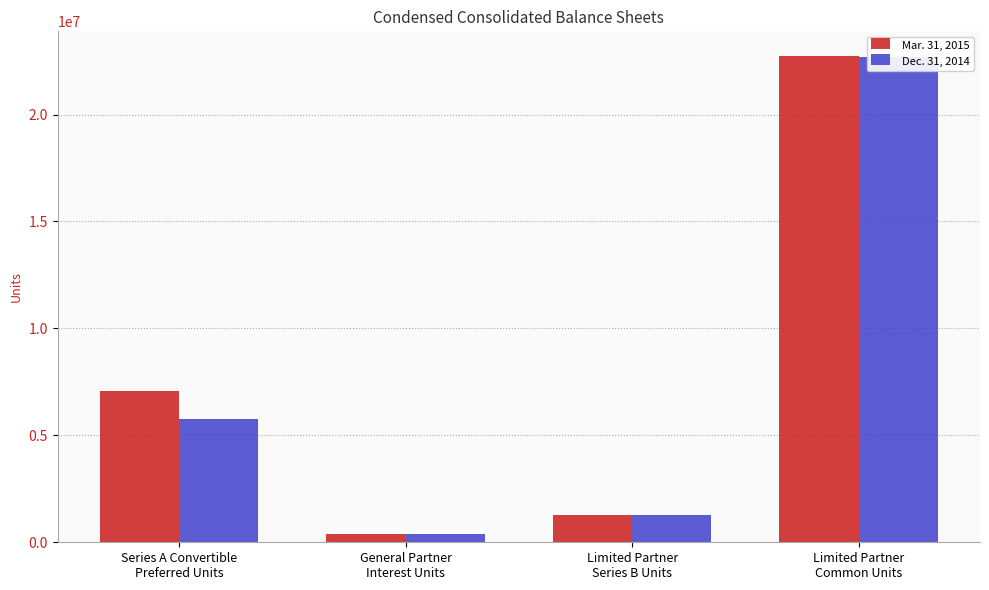

What is the average value of the Mar. 31, 2015 series?

7869000